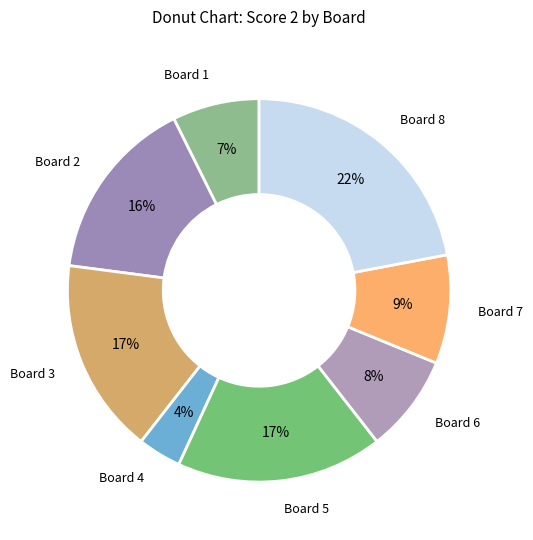

True or false: Board 1 accounts for 1% of the total.

False